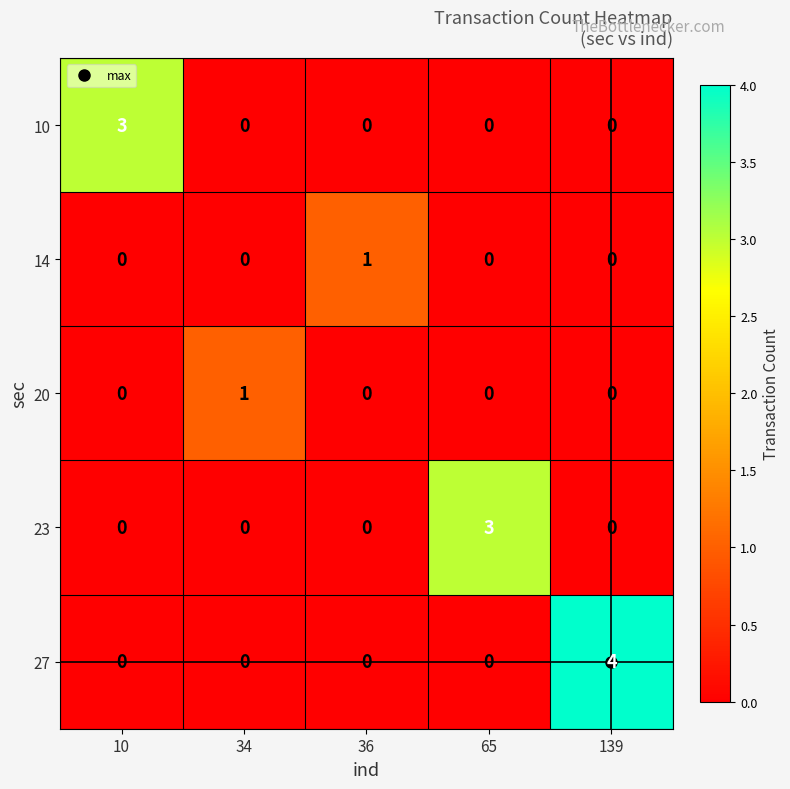

True or false: 23 has a value of 0 at 34.

True